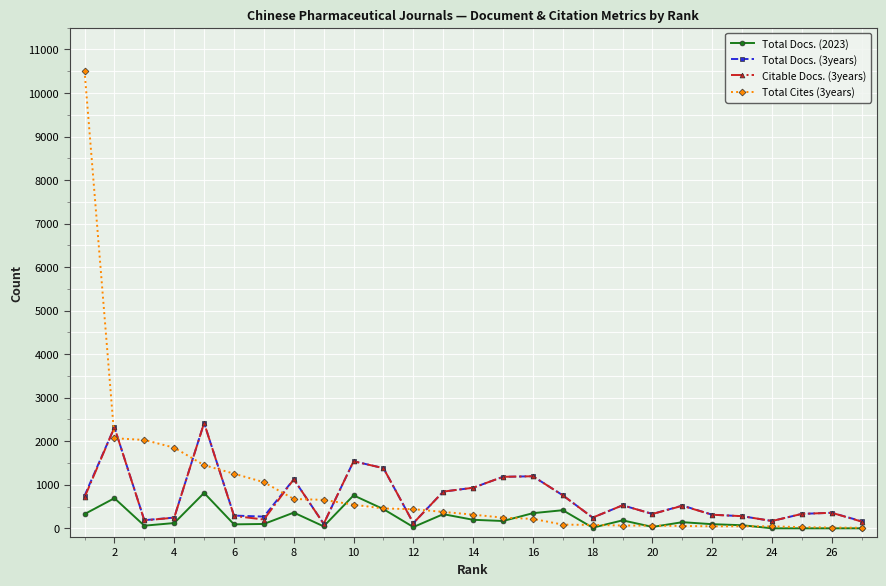

Count the number of data series in this chart.

4